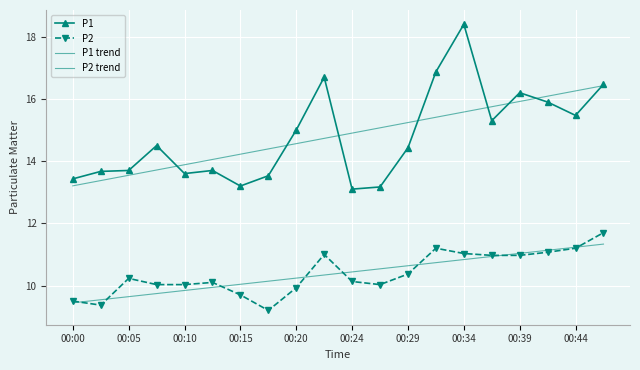

True or false: P2 and P1 intersect in this chart.

False